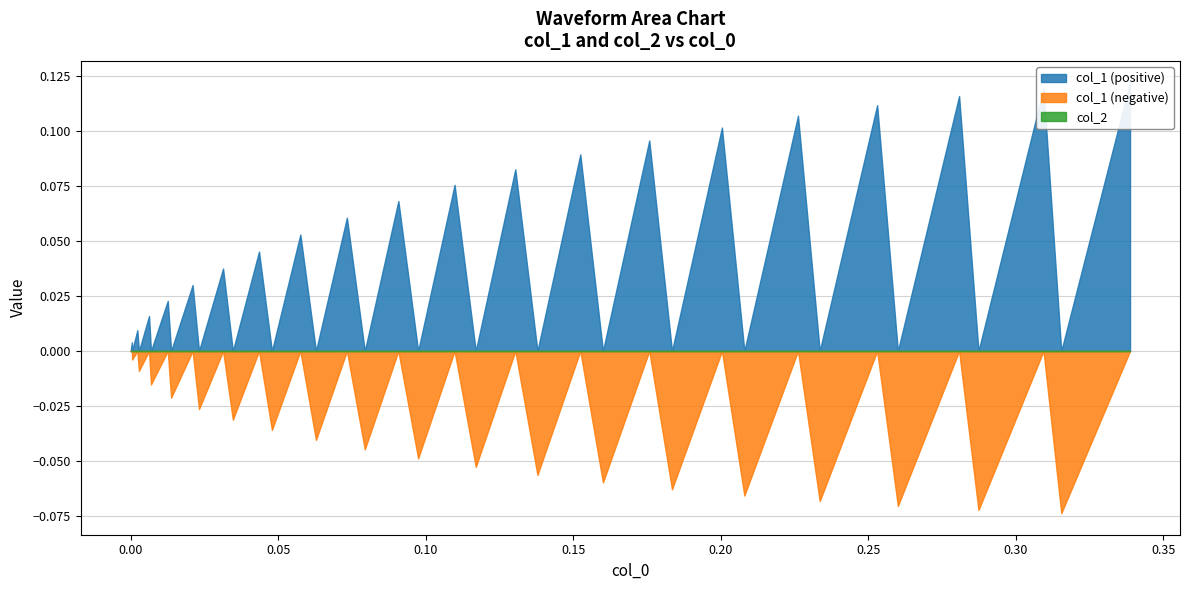

True or false: col_2 has more than 0 interior local peaks.

False